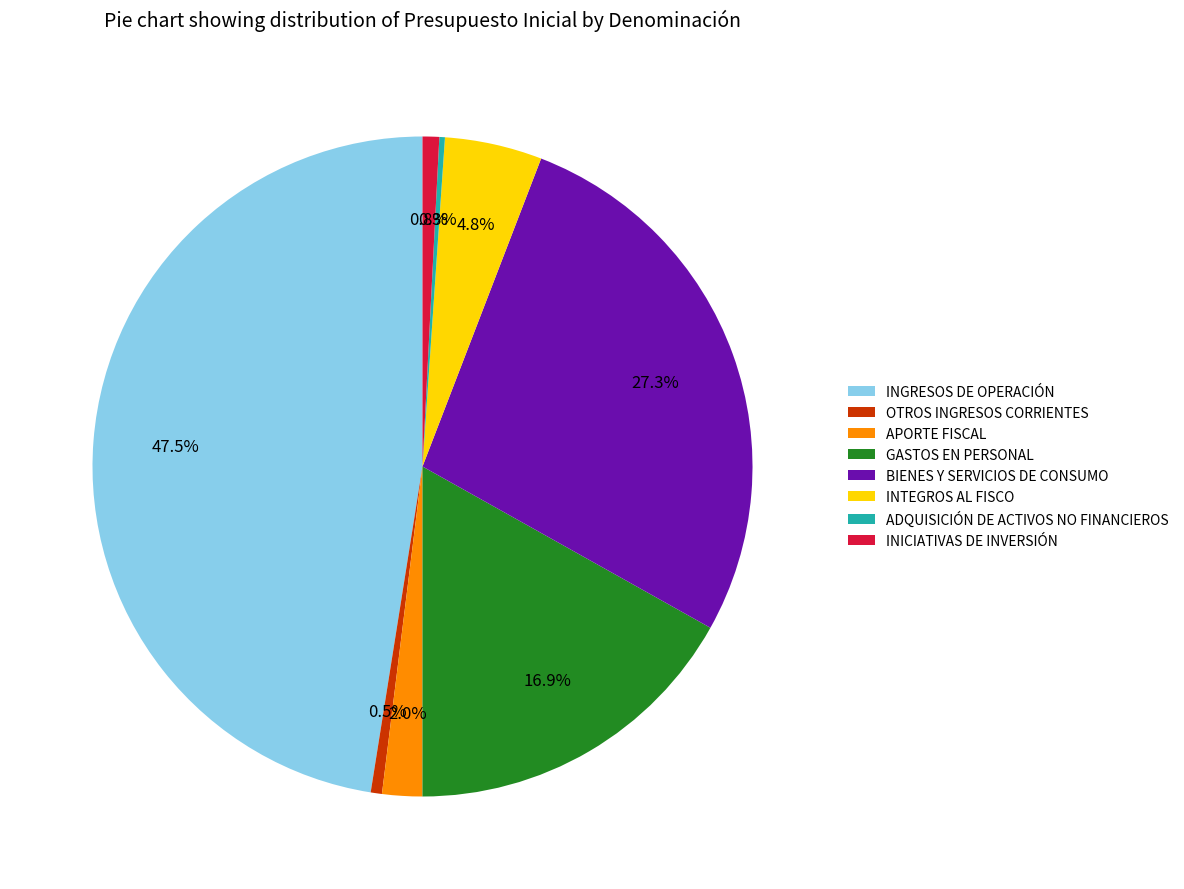

What is the largest slice in the pie chart?

INGRESOS DE OPERACIÓN